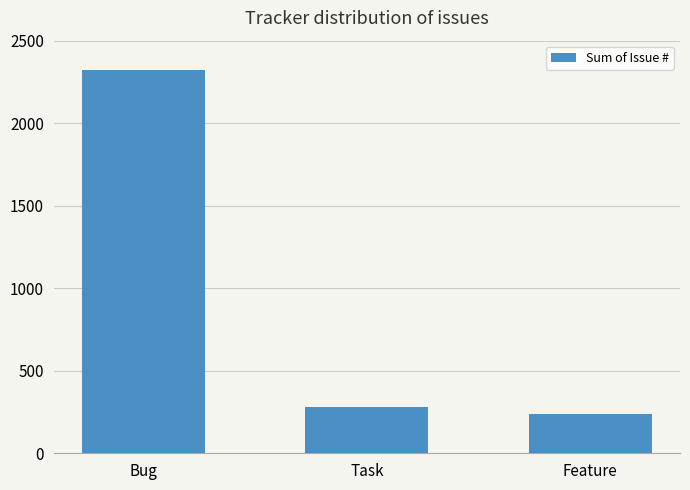

List the labels in order of value, largest first.

Bug, Task, Feature